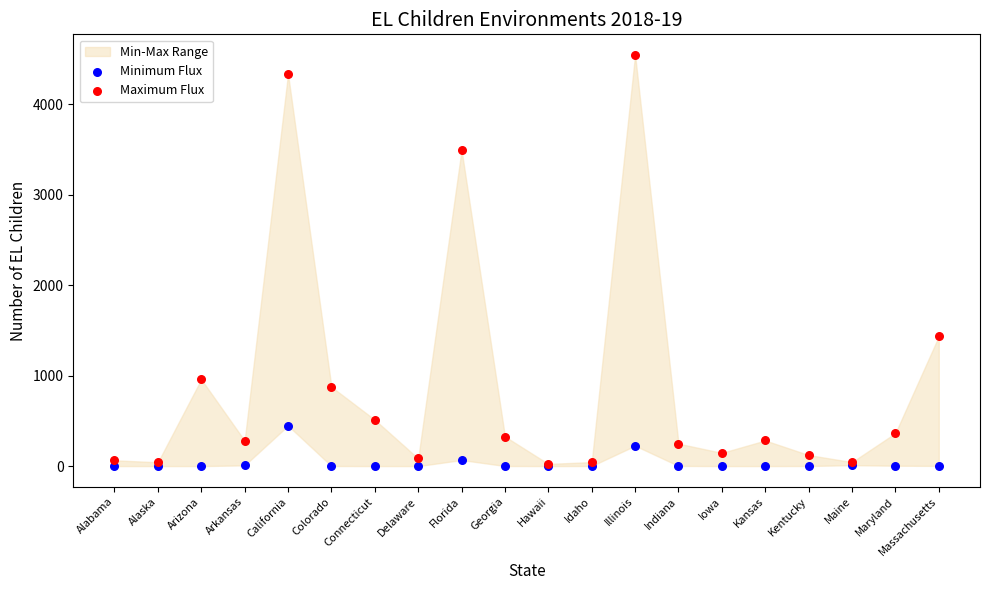

In the Maximum Flux series, what Y value is closest to 2284?

1434